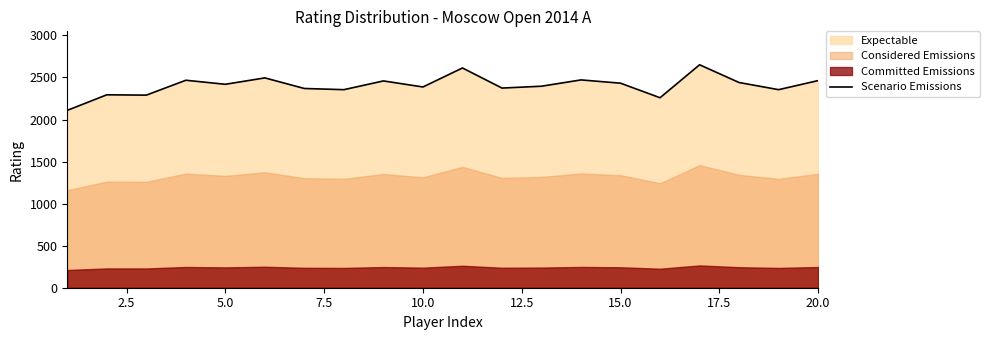

What is the minimum value for Scenario Emissions?

2109